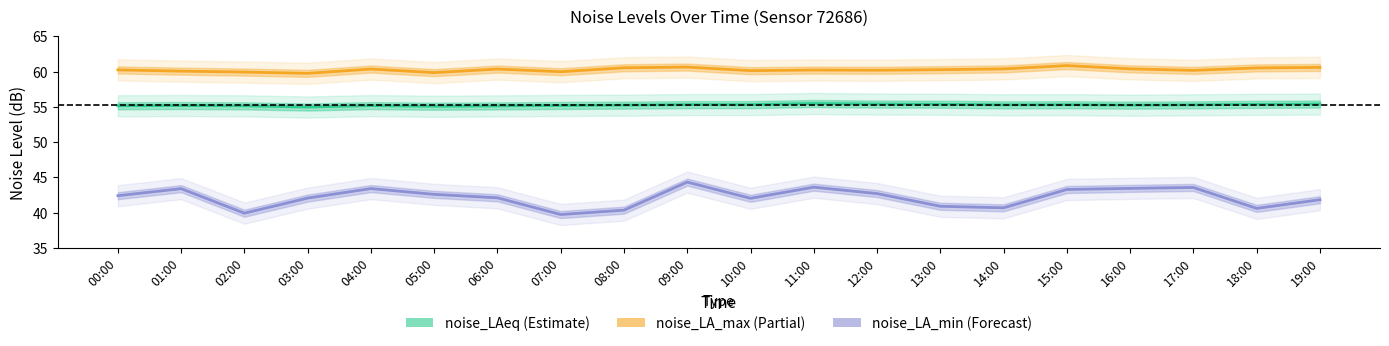

Rank the series by their average value, from highest to lowest.

noise_LA_max, noise_LAeq, noise_LA_min